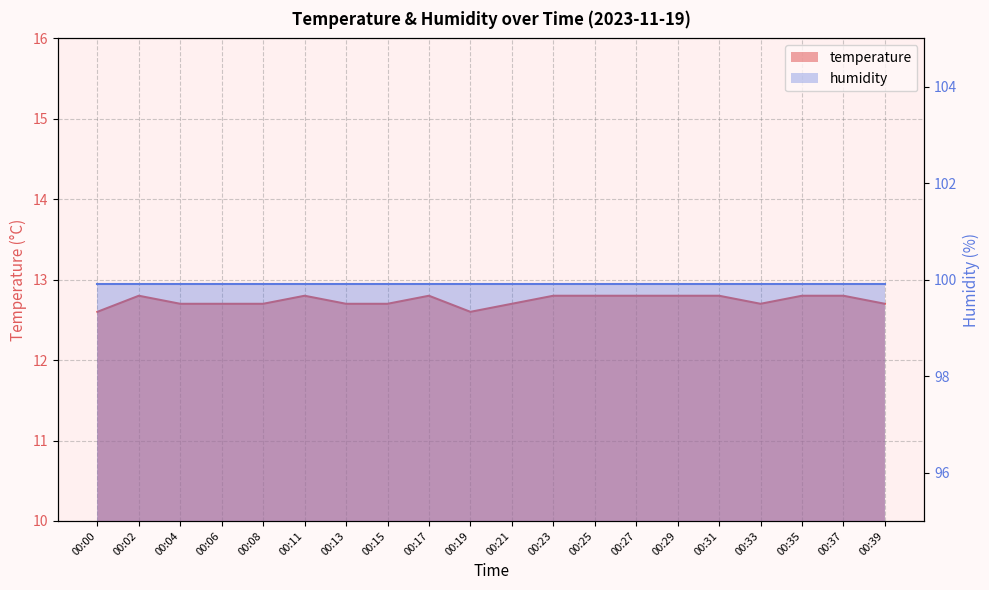

Reading left to right, what are all the values shown in this chart?

00:00=12.6	00:02=12.8	00:04=12.7	00:06=12.7	00:08=12.7	00:11=12.8	00:13=12.7	00:15=12.7	00:17=12.8	00:19=12.6	00:21=12.7	00:23=12.8	00:25=12.8	00:27=12.8	00:29=12.8	00:31=12.8	00:33=12.7	00:35=12.8	00:37=12.8	00:39=12.7